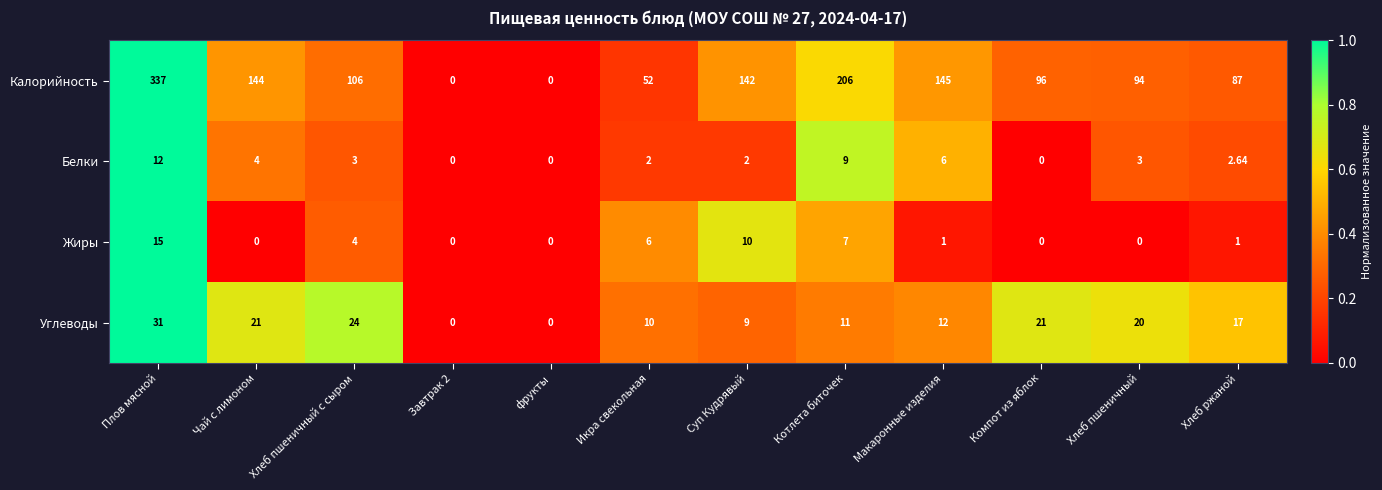

At Плов мясной, list the series in order from largest to smallest.

Калорийность, Углеводы, Жиры, Белки